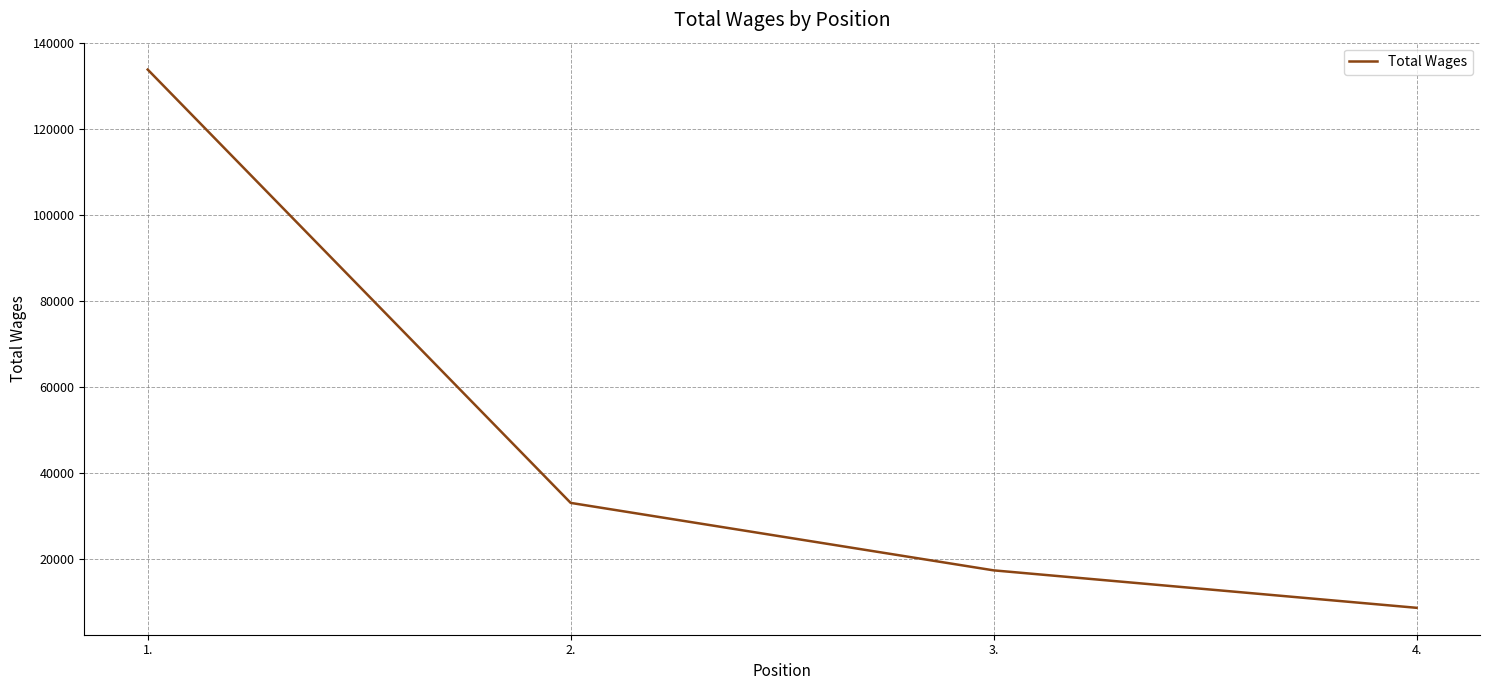

True or false: there are more than 2 points higher than both neighbors.

False